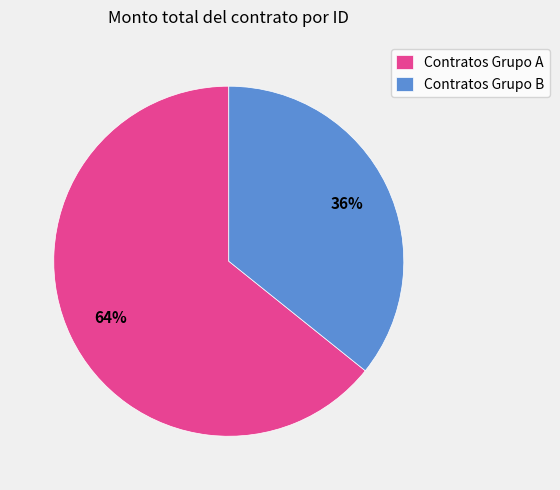

Between Contratos Grupo B and Contratos Grupo A, which is larger?

Contratos Grupo A